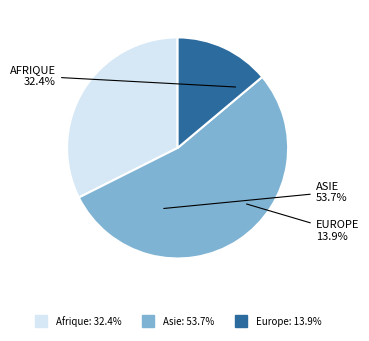

To the nearest percent, what portion does Europe represent?

14%